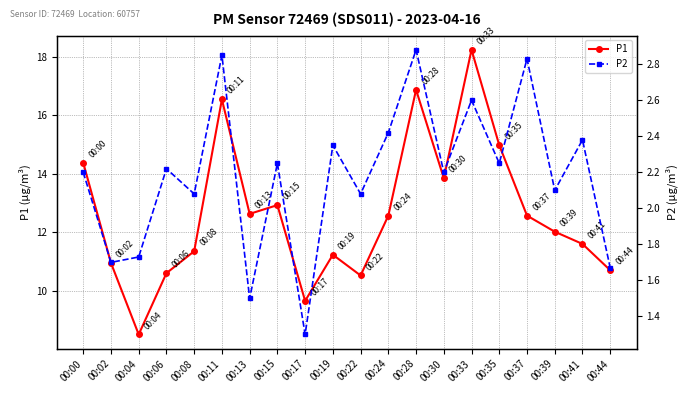

Between 00:24 and 00:02, which is larger?

00:24